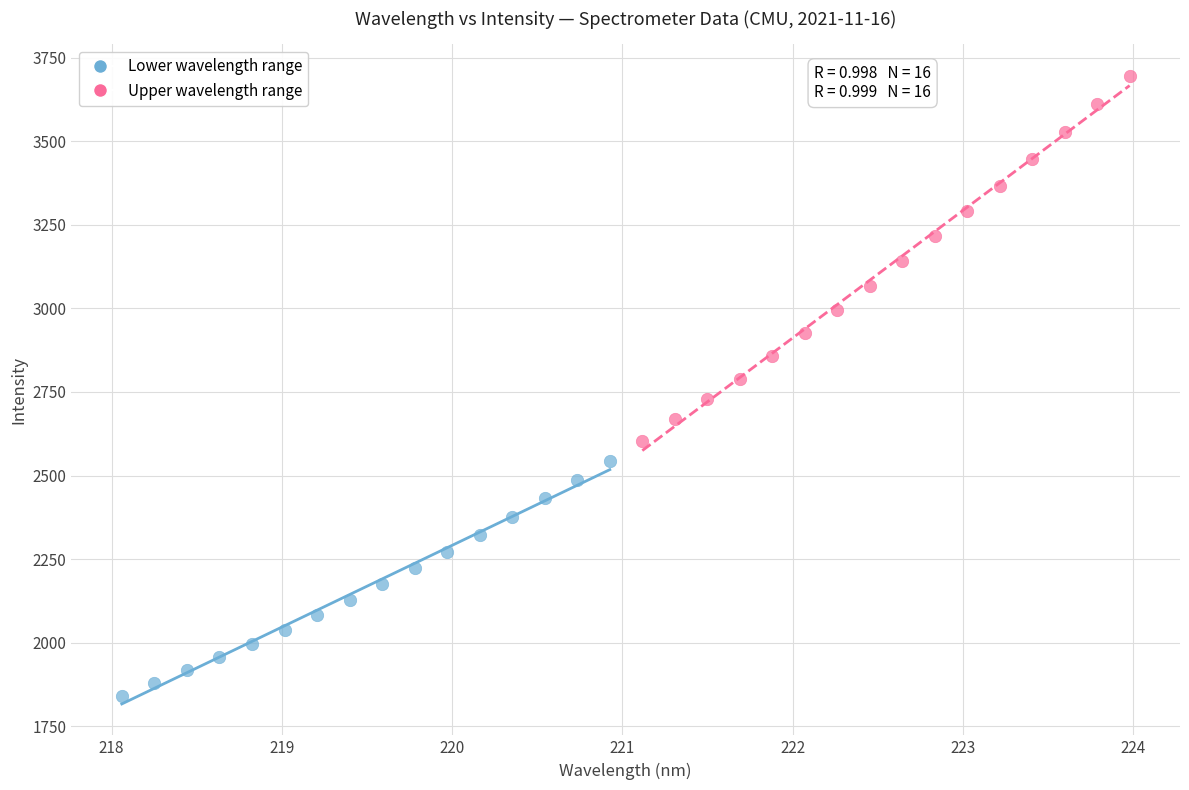

Which series reaches the maximum Y coordinate?

Upper wavelength range